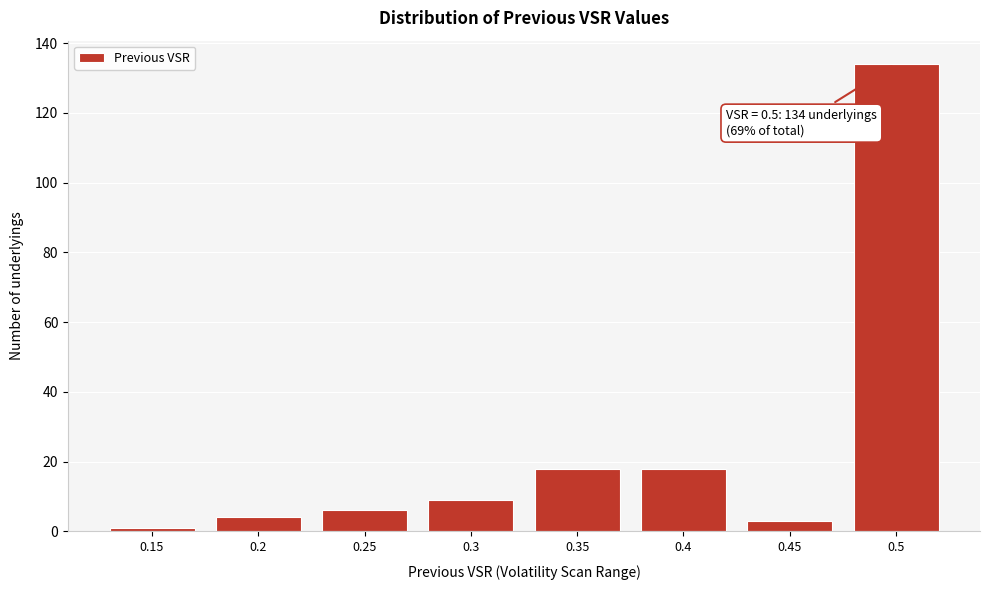

Reading left to right, extract all data points from this chart.

1	4	6	9	18	18	3	134